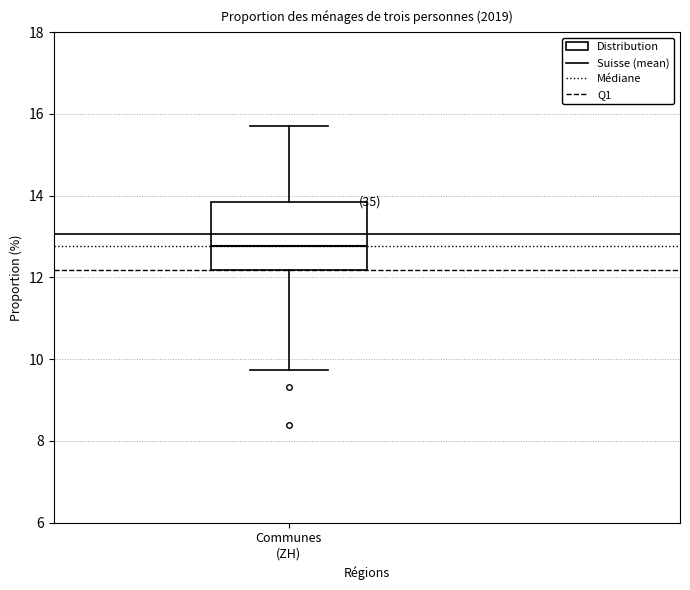

Where is the upper edge of the box for Communes (ZH) on the y-axis? The values are not printed on the chart, so give them approximately, as read against the axis.

13.8